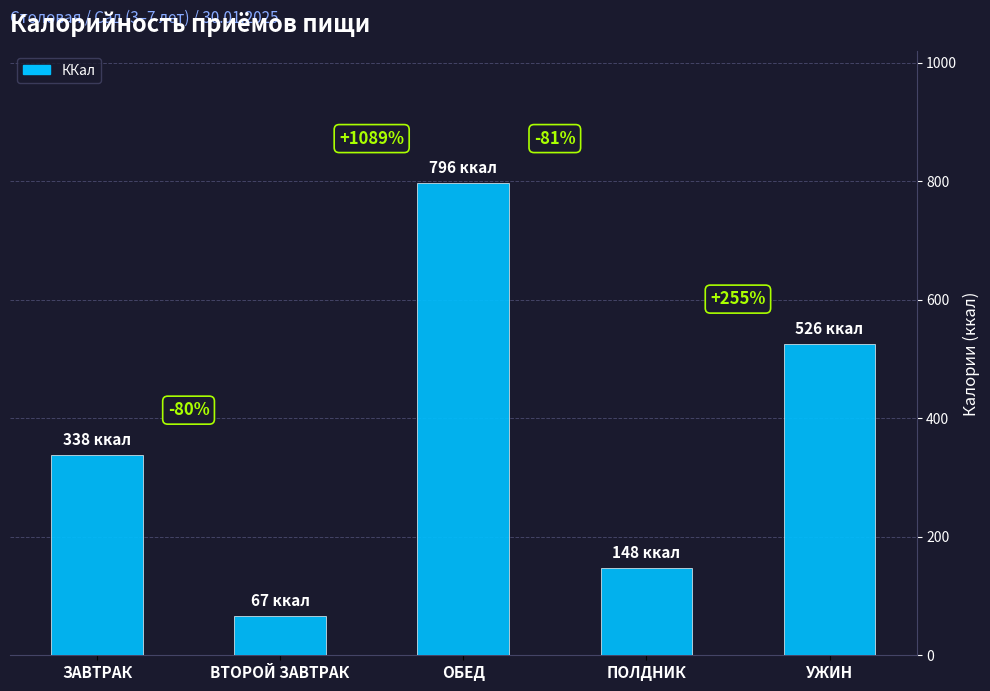

What is the difference between the maximum and minimum values?

729.5